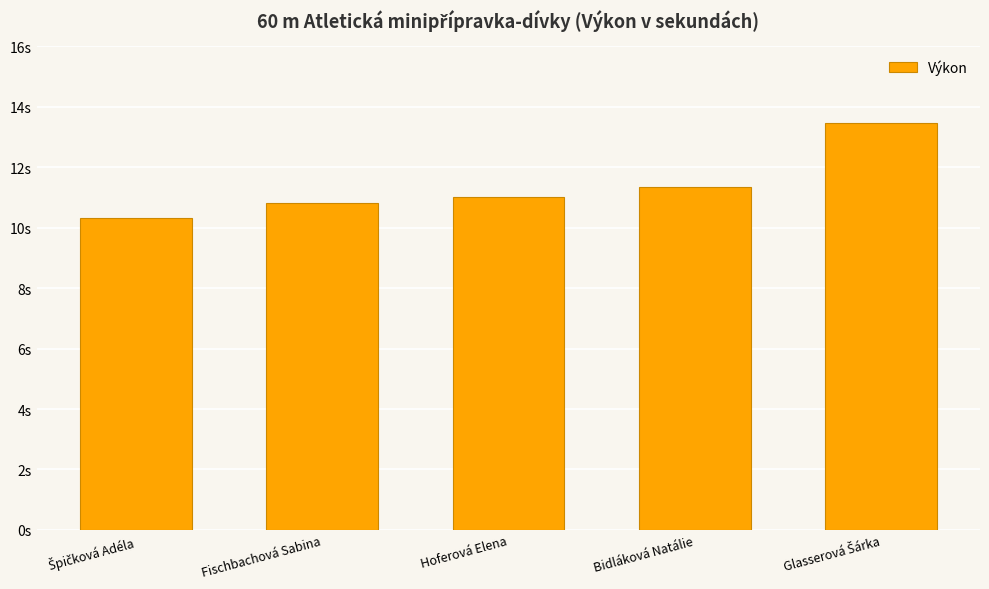

Does the chart contain any negative values?

No